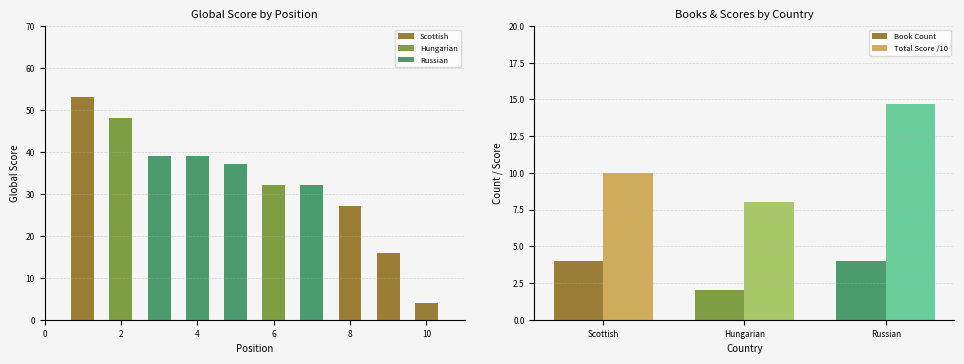

The Scottish series shows 6 at Russian. True or false?

False